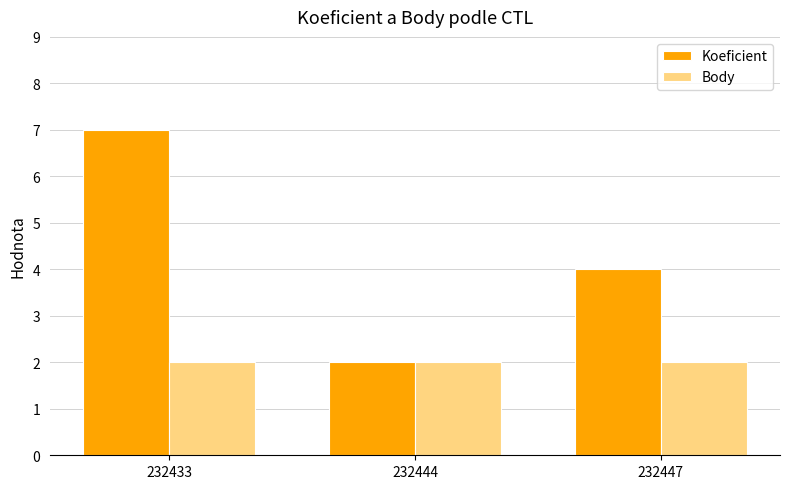

Reading left to right, list all the values displayed in this chart.

Koeficient: 232433=7	232444=2	232447=4
Body: 232433=2	232444=2	232447=2